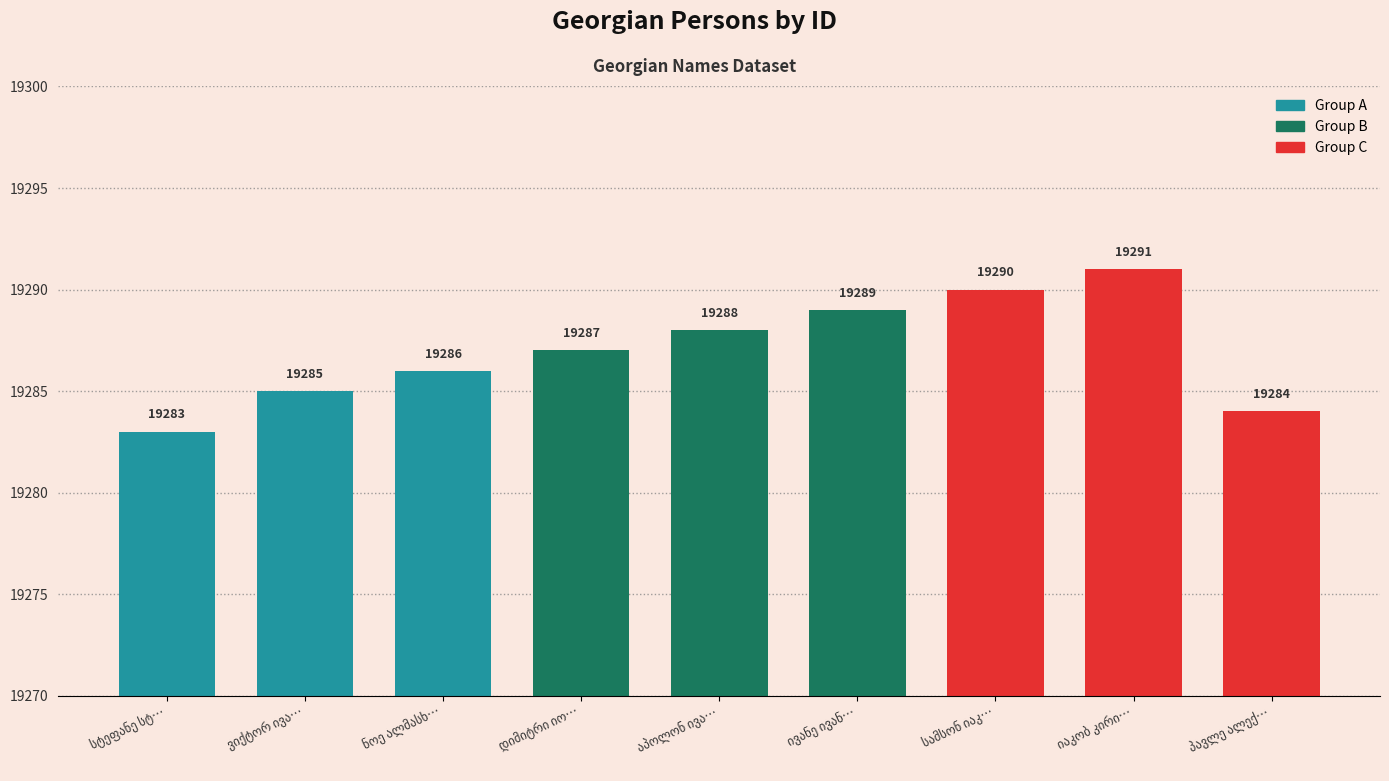

Reading left to right, list all the values displayed in this chart.

19283	19285	19286	19287	19288	19289	19290	19291	19284